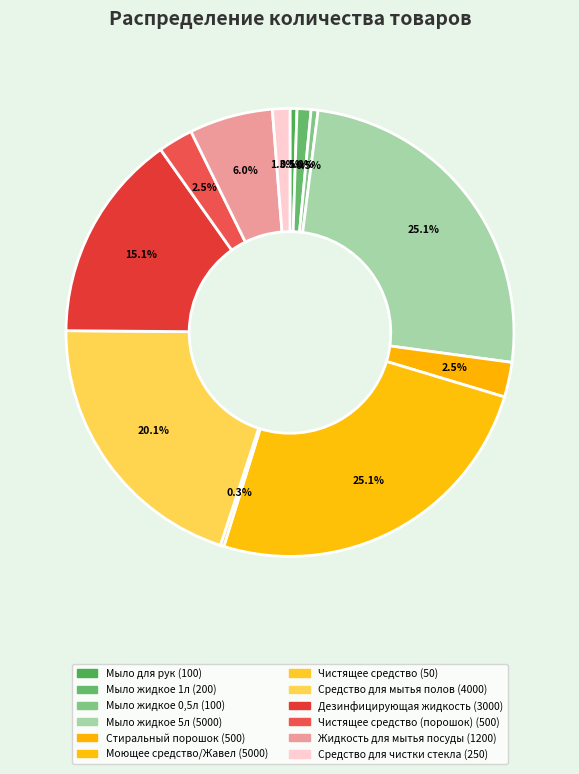

Rank the categories by value from lowest to highest.

Чистящее средство, Мыло для рук, Мыло жидкое 0,5л, Мыло жидкое 1л, Средство для чистки стекла, Стиральный порошок, Чистящее средство (порошок), Жидкость для мытья посуды, Дезинфицирующая жидкость, Средство для мытья полов, Мыло жидкое 5л, Моющее средство/Жавел